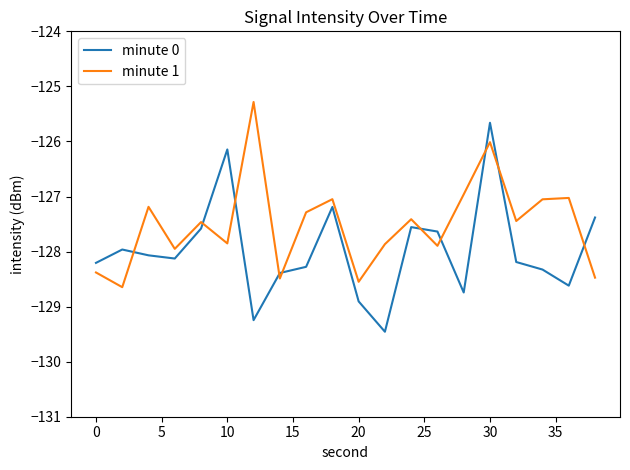

Rank the series by their maximum value, from lowest to highest.

minute 0, minute 1